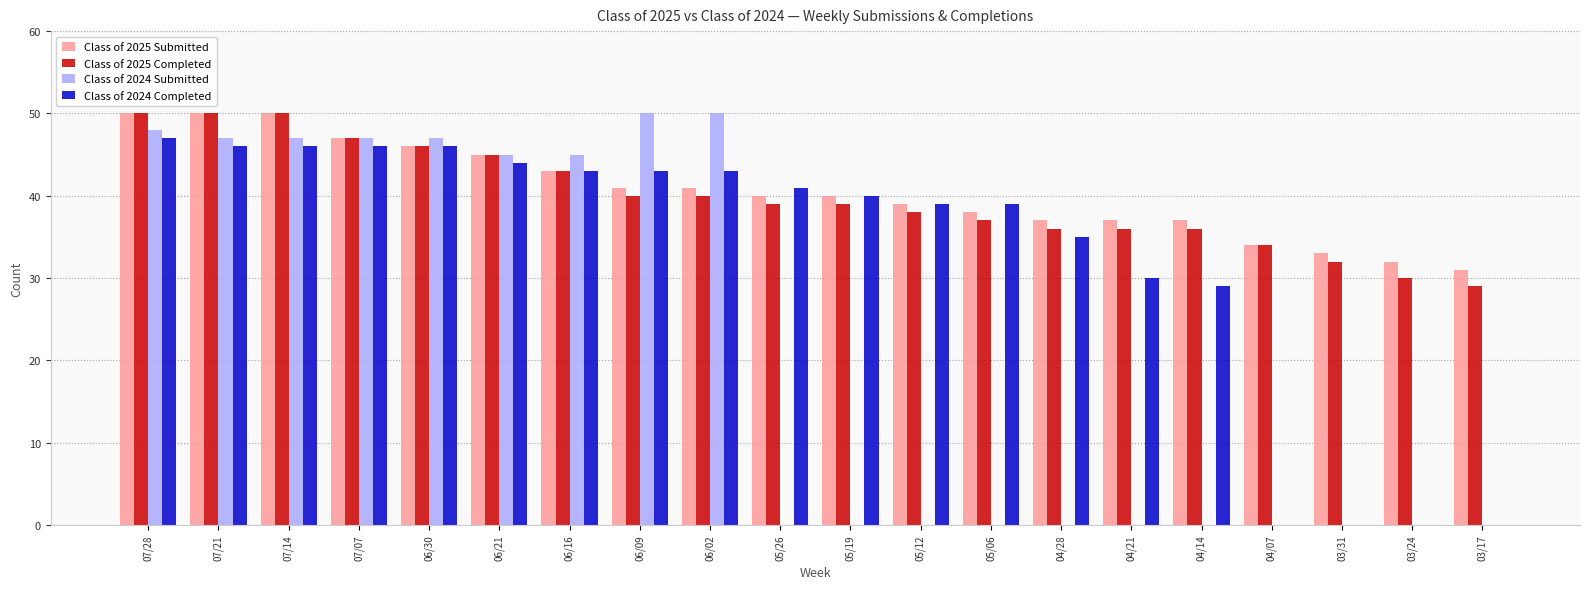

How many categories are shown in the chart?

20